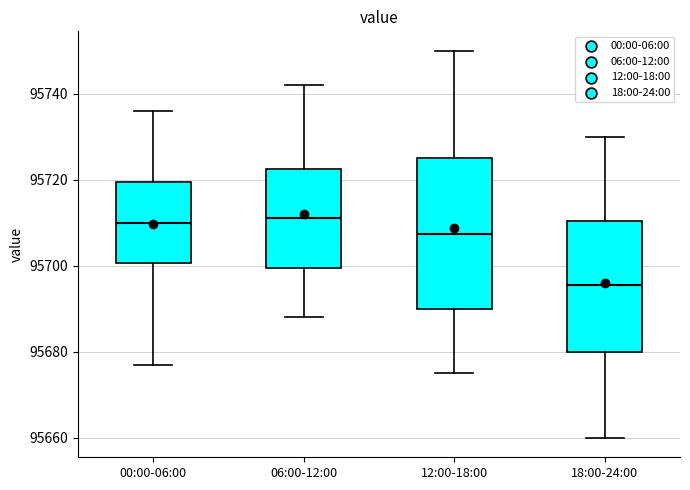

Reading left to right, transcribe this box plot: for each box, give where its median line is, the range the box spans, and where its two whiskers end, as read against the y-axis. The values are not printed on the chart, so give them approximately, as read against the axis.

00:00-06:00: median 95710, box 95700 to 95720, whiskers 95678 to 95736
06:00-12:00: median 95712, box 95700 to 95722, whiskers 95688 to 95742
12:00-18:00: median 95708, box 95690 to 95726, whiskers 95676 to 95750
18:00-24:00: median 95696, box 95680 to 95710, whiskers 95660 to 95730